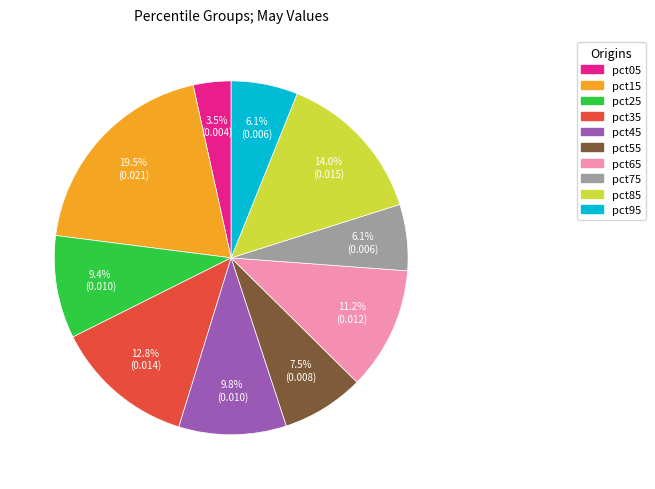

Does any single category account for the majority?

No